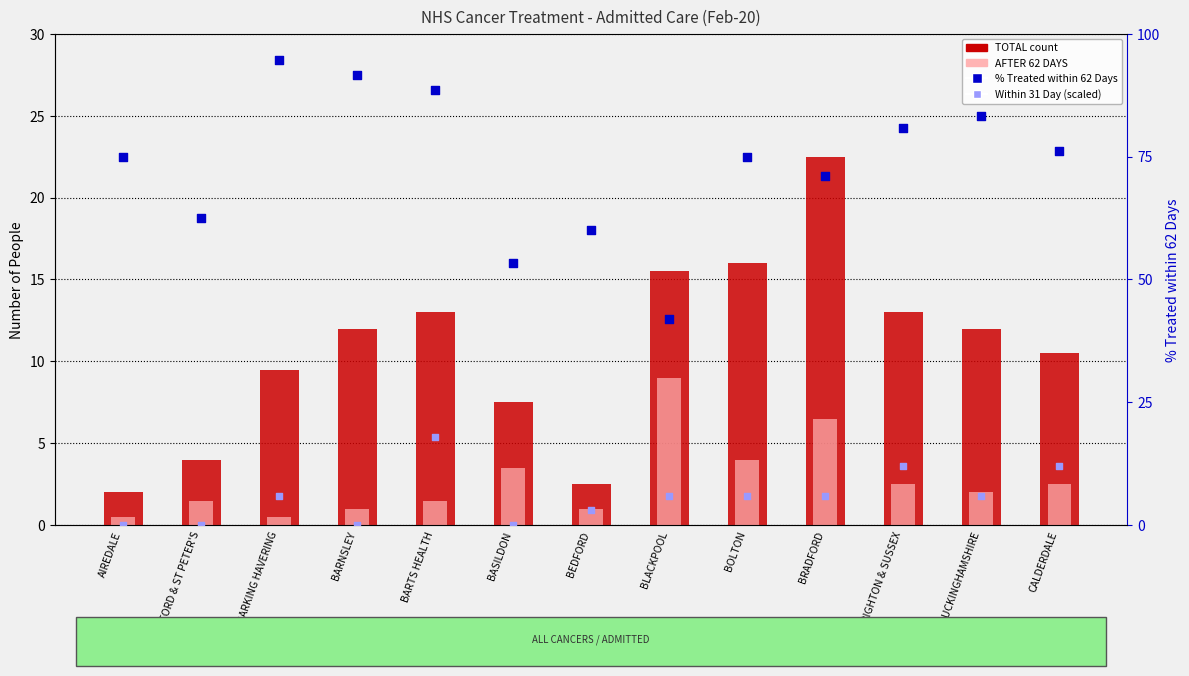

At which category is the sum across all series the highest?

BARTS HEALTH